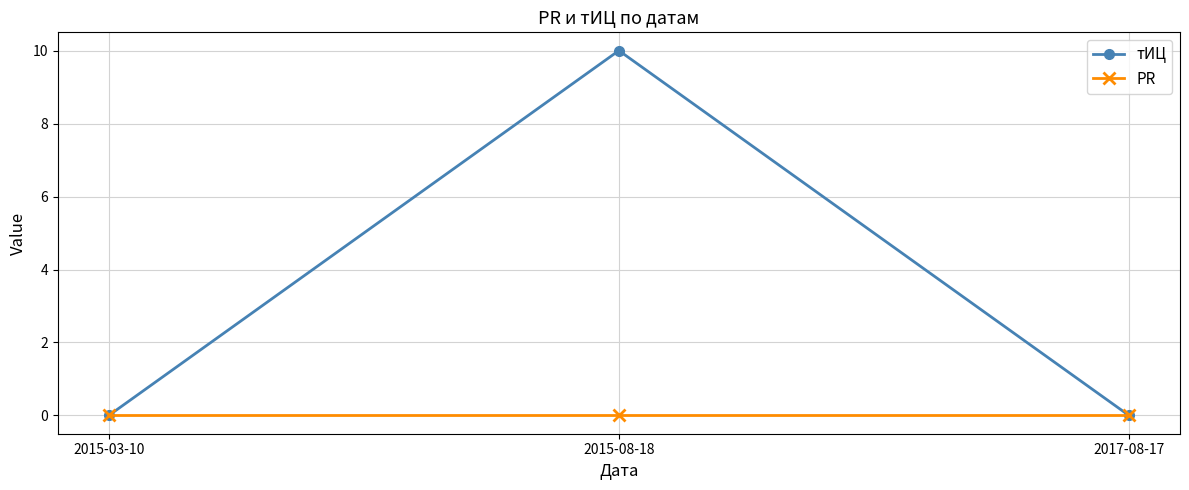

How many lines are shown in the chart?

2